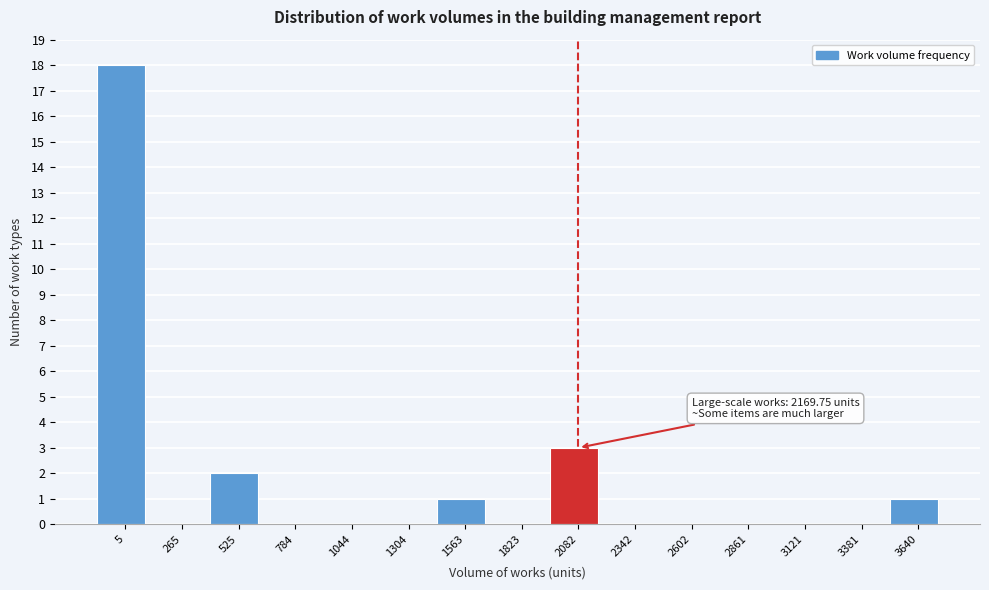

Reading right to left, transcribe all the data shown in this chart.

3640=1	3381=0	3121=0	2861=0	2602=0	2342=0	2082=3	1823=0	1563=1	1304=0	1044=0	784=0	525=2	265=0	5=18